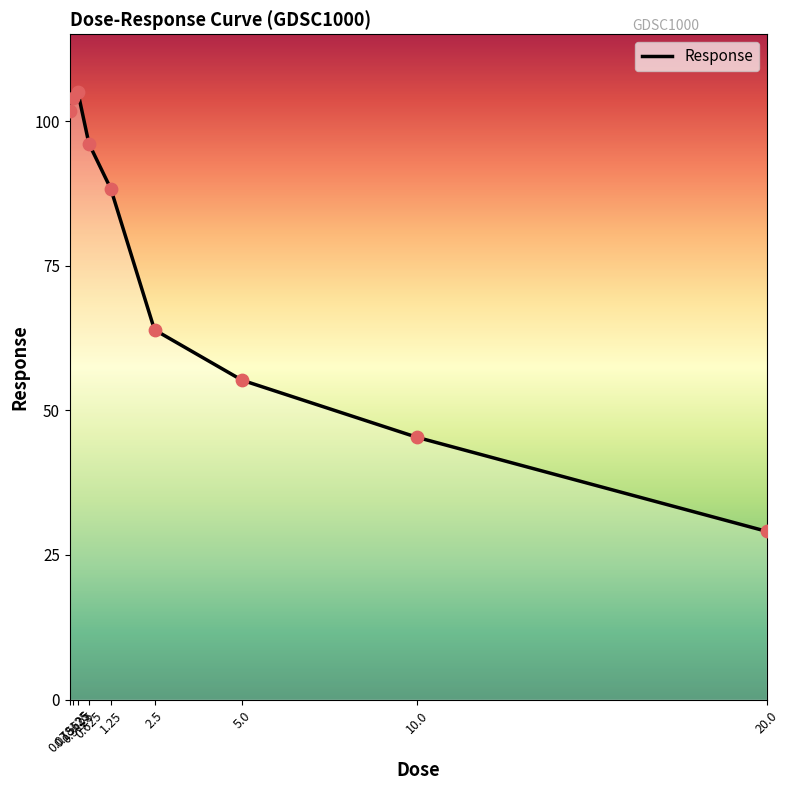

What is the change in value from 0.625 to 1.25?

-7.8